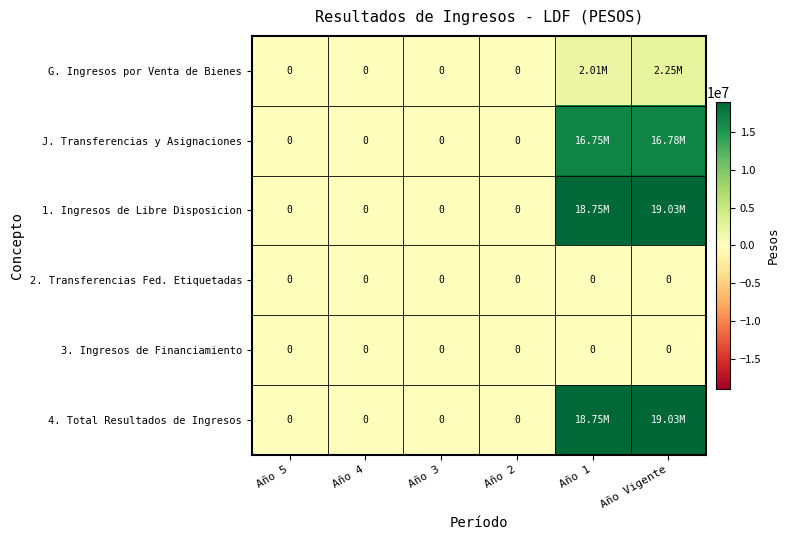

Rank the categories by 3. Ingresos de Financiamiento value from highest to lowest.

Año 5, Año 4, Año 3, Año 2, Año 1, Año Vigente